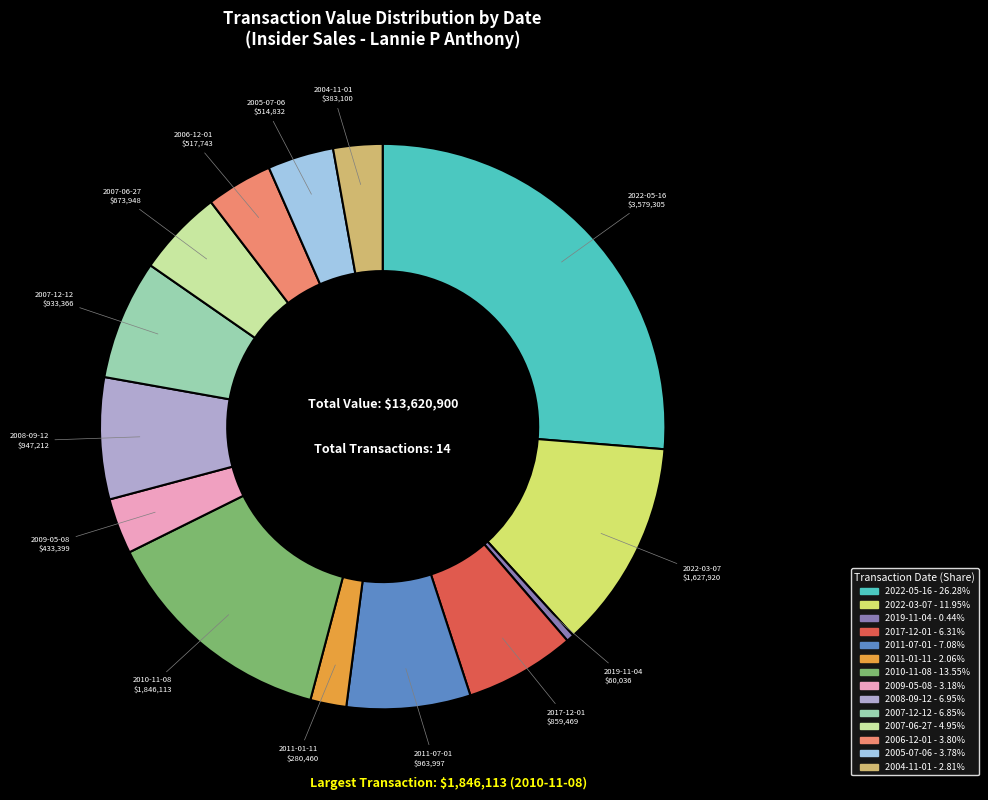

Approximately how many times larger is the value at 2011-07-01 compared to 2019-11-04?

16.1